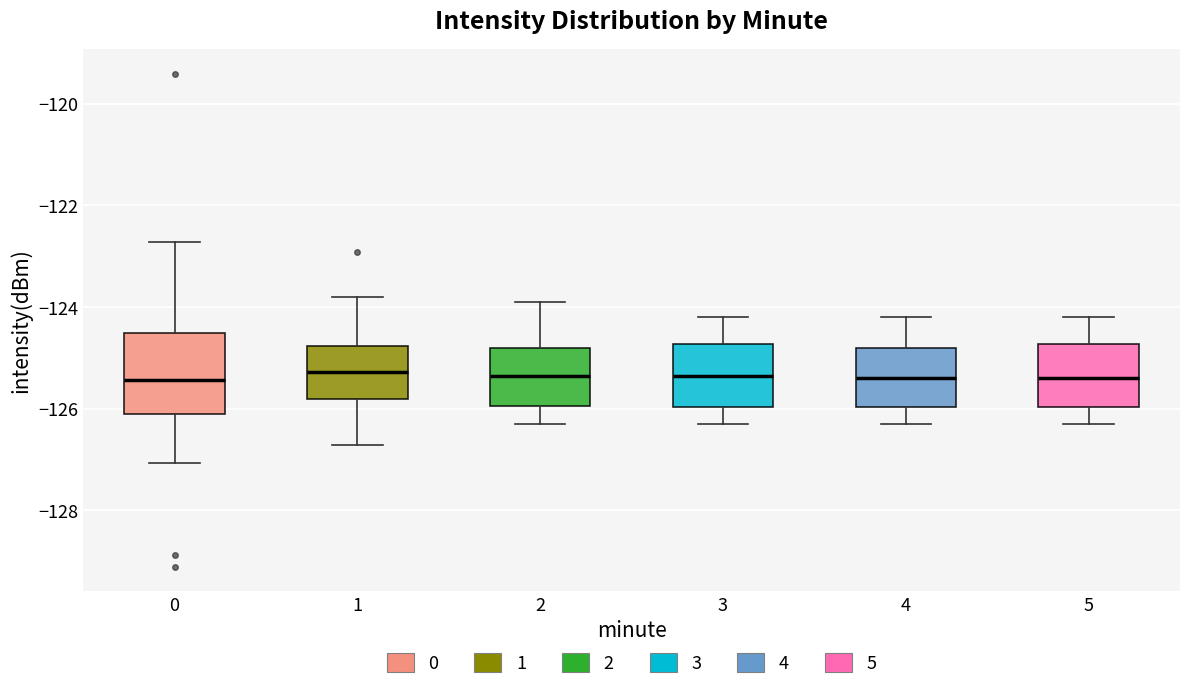

Which box is the tallest, from its lower edge to its upper edge?

0